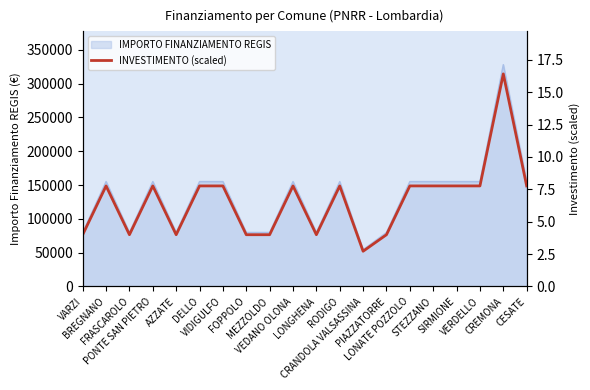

At which category does the chart reach its peak across all series?

CREMONA